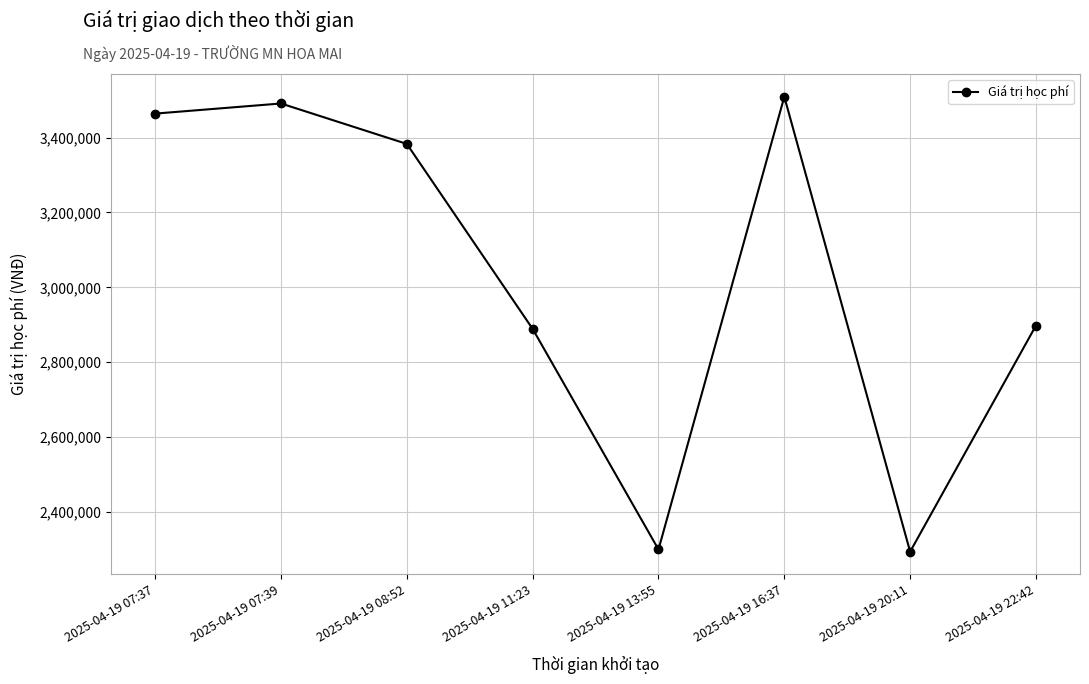

Read the value at 2025-04-19 11:23.

2889000